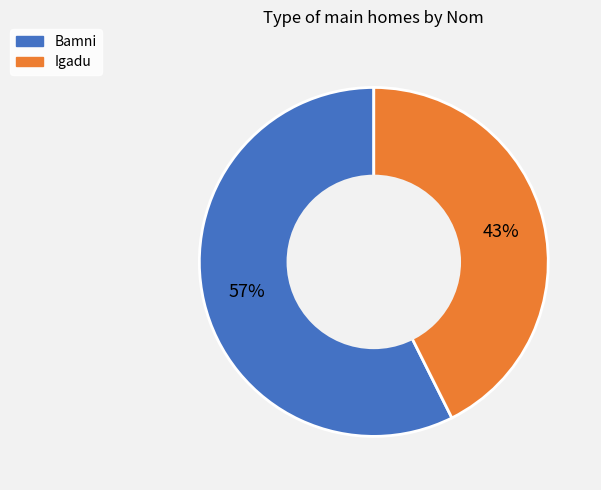

Which category has the biggest portion of the pie?

Bamni